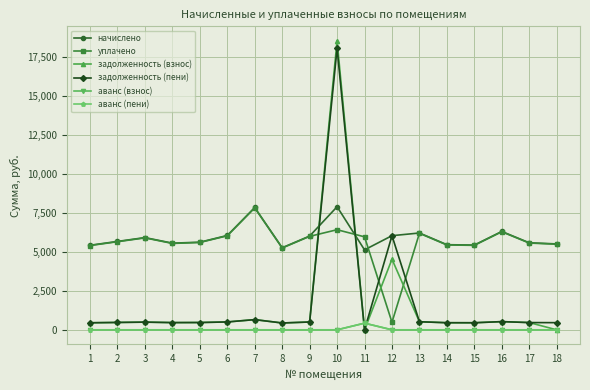

What are all the series names shown in the legend?

начислено, уплачено, задолженность (взнос), задолженность (пени), аванс (взнос), аванс (пени)